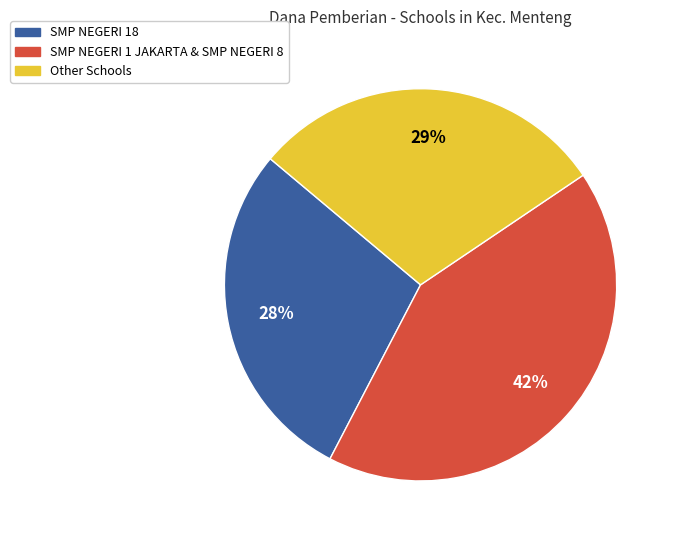

Combined, do SMP NEGERI 1 JAKARTA & SMP NEGERI 8 and Other Schools account for over 50%?

Yes